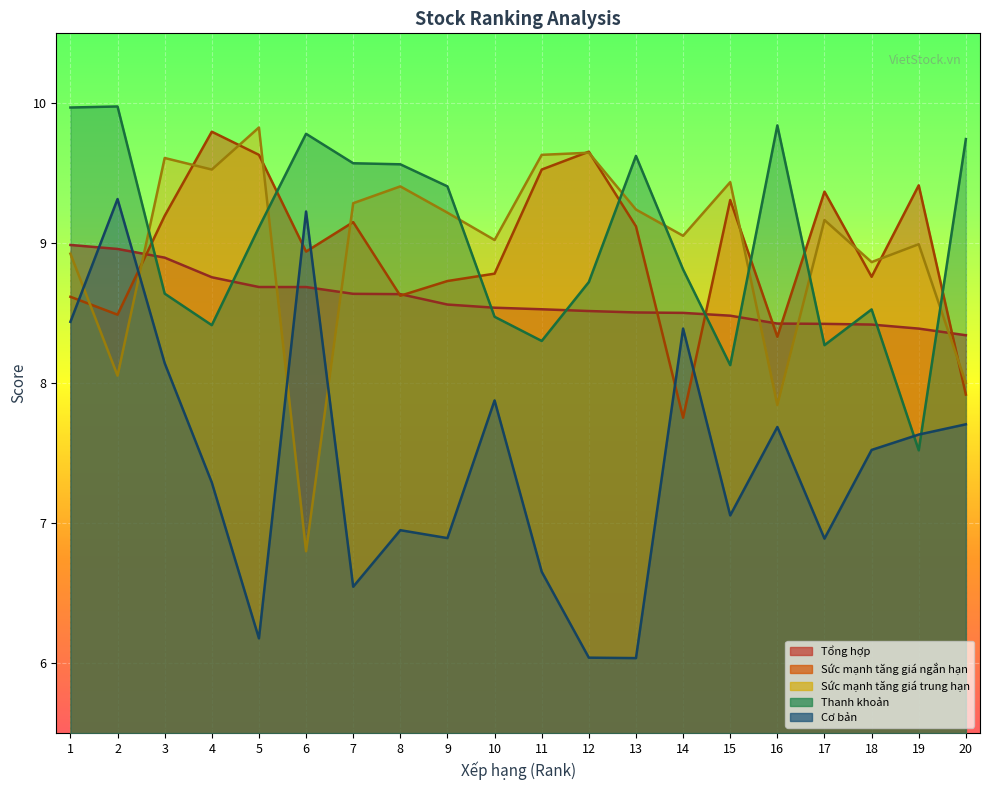

What is the approximate value of Tổng hợp at 11?

8.5